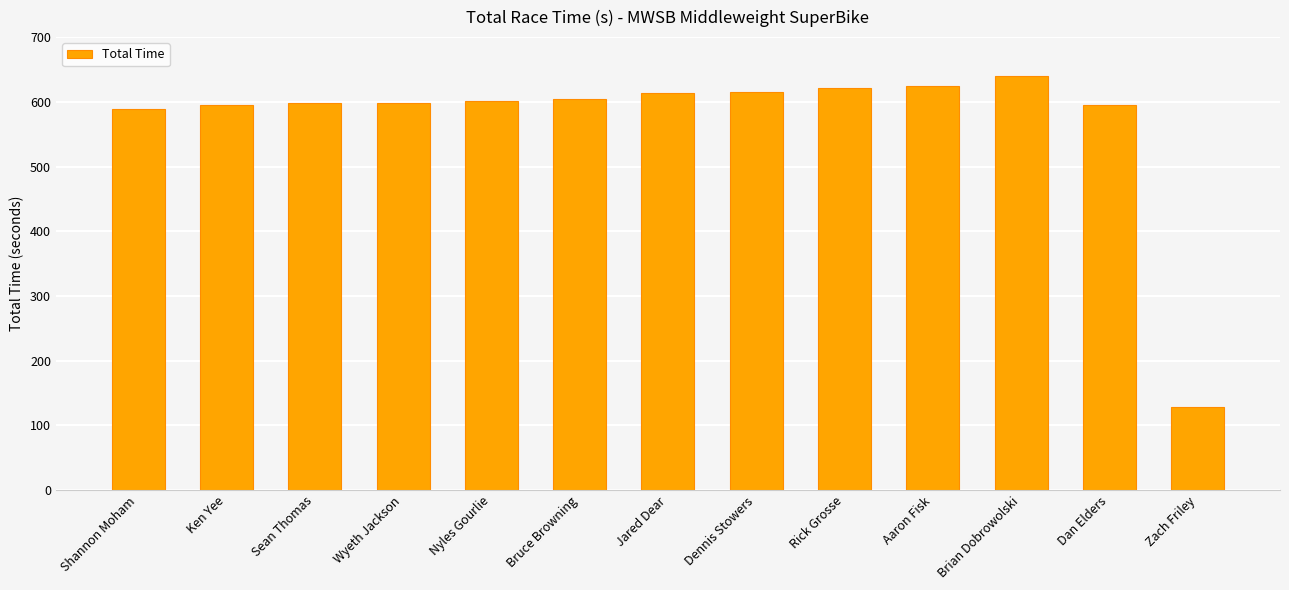

Which label corresponds to the largest value in the chart?

Brian Dobrowolski